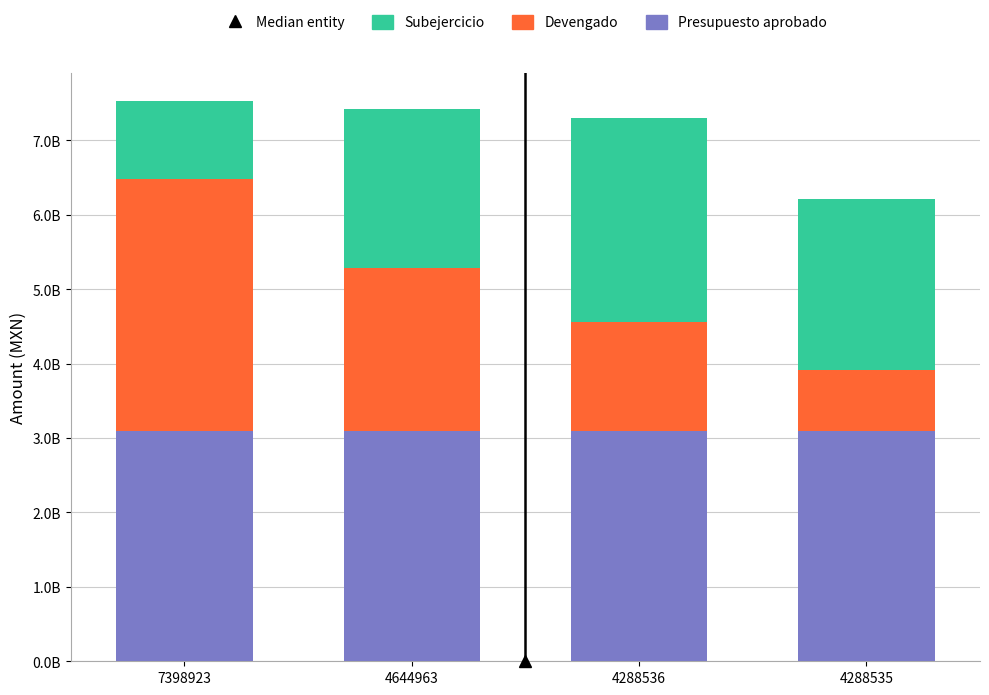

What is the sum of the Subejercicio values at 4288536 and 4288535?

5038768990